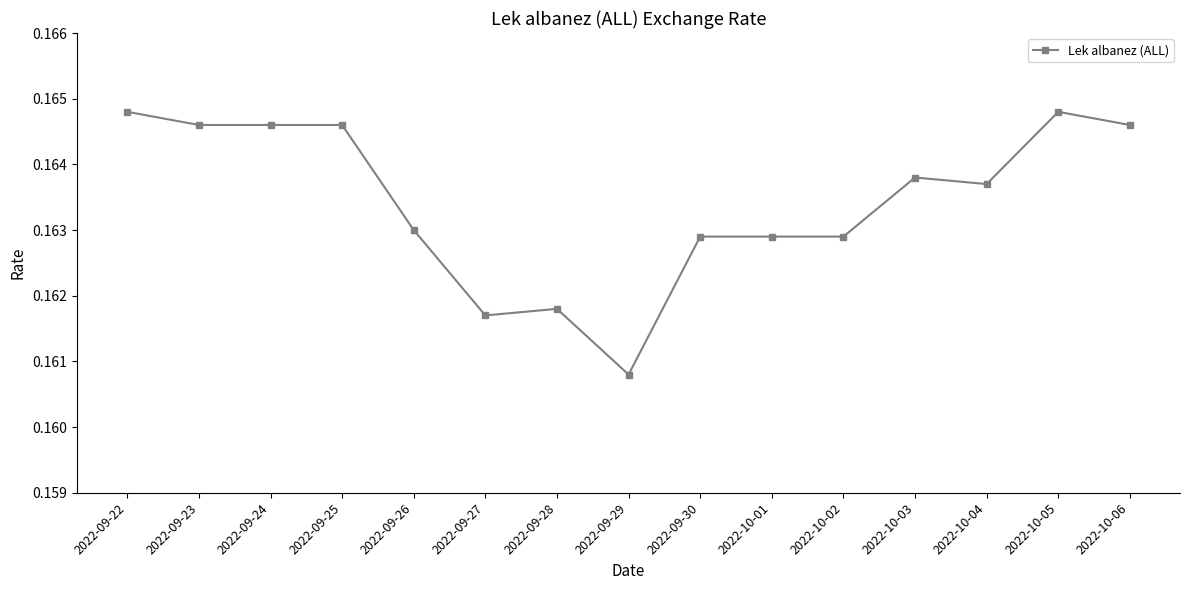

Does the chart display data point markers on the line(s)?

Yes